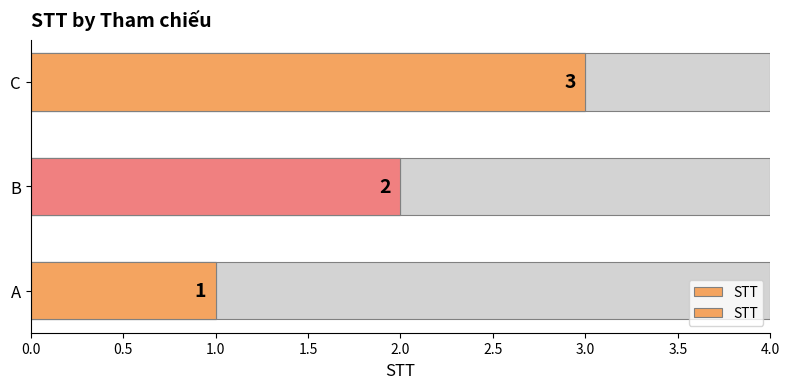

The value at A is 1. True or false?

True